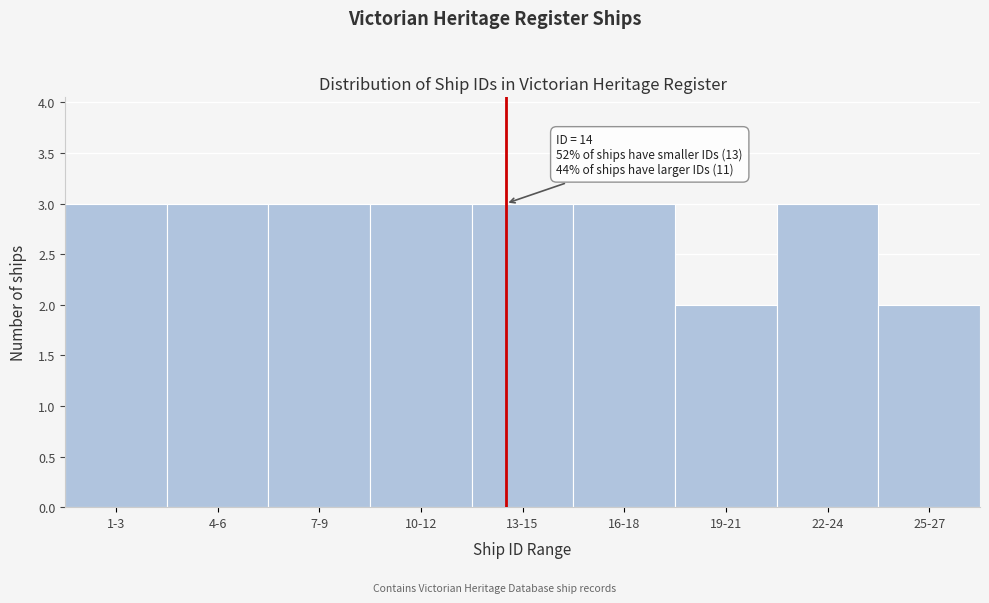

Reading right to left, list all the values displayed in this chart.

2	3	2	3	3	3	3	3	3